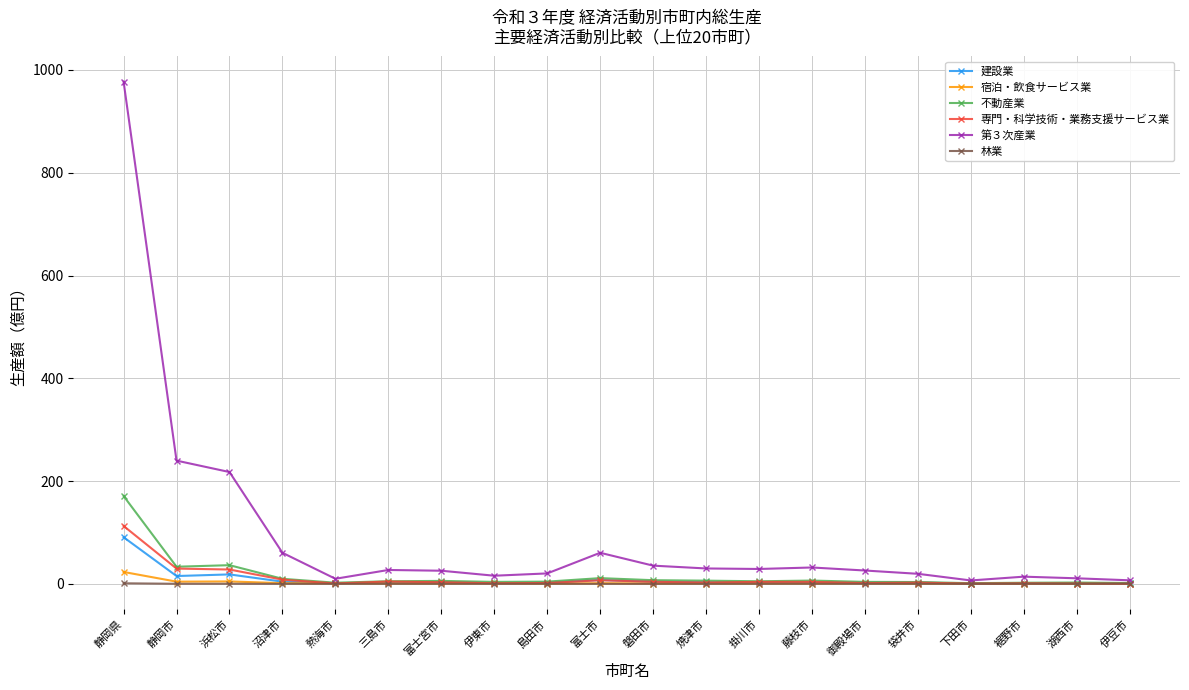

Which series has the largest range (max minus min)?

第３次産業